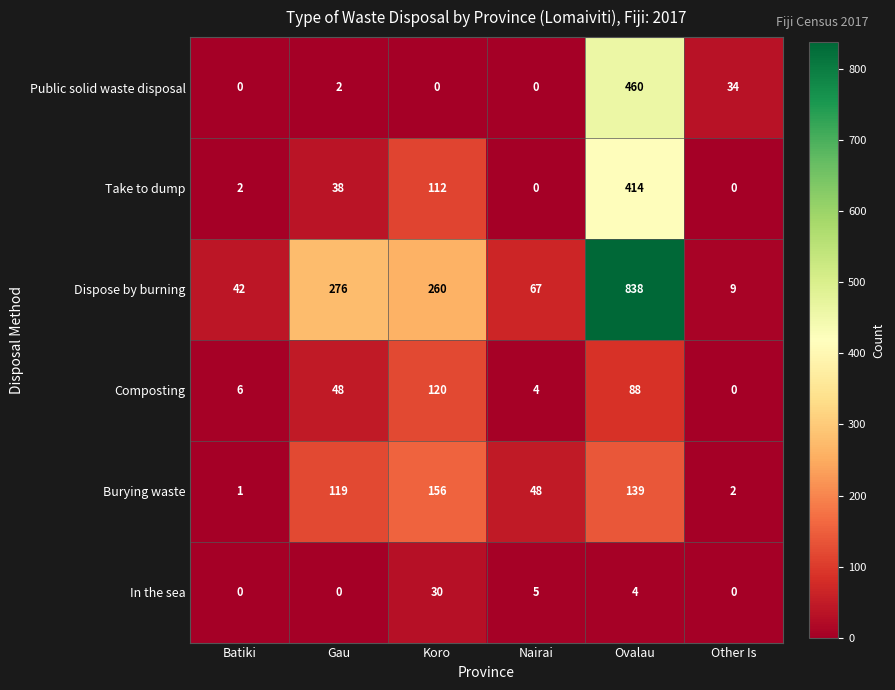

Is it true that In the sea equals 6 at Ovalau?

False